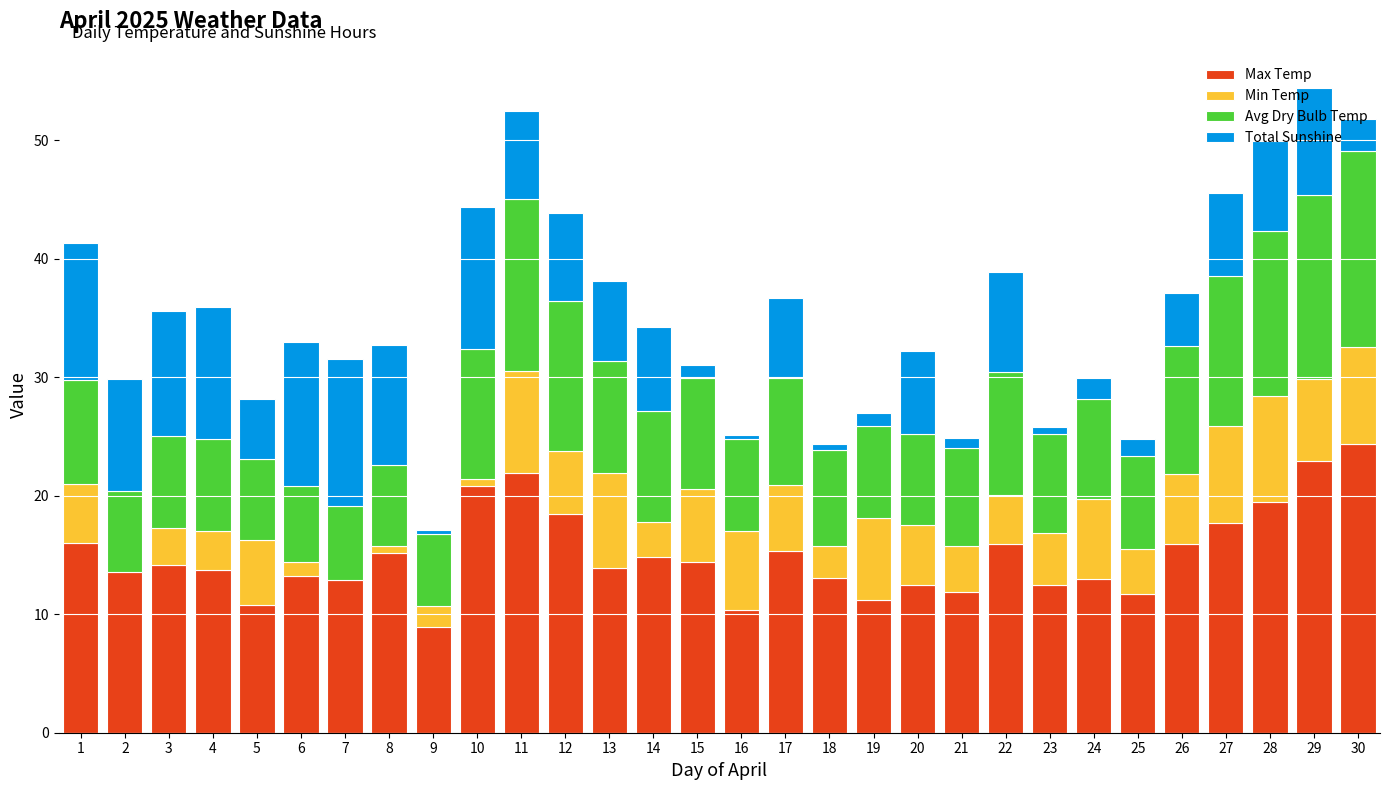

What is the sum of the Min Temp values at 7 and 8?

-0.3